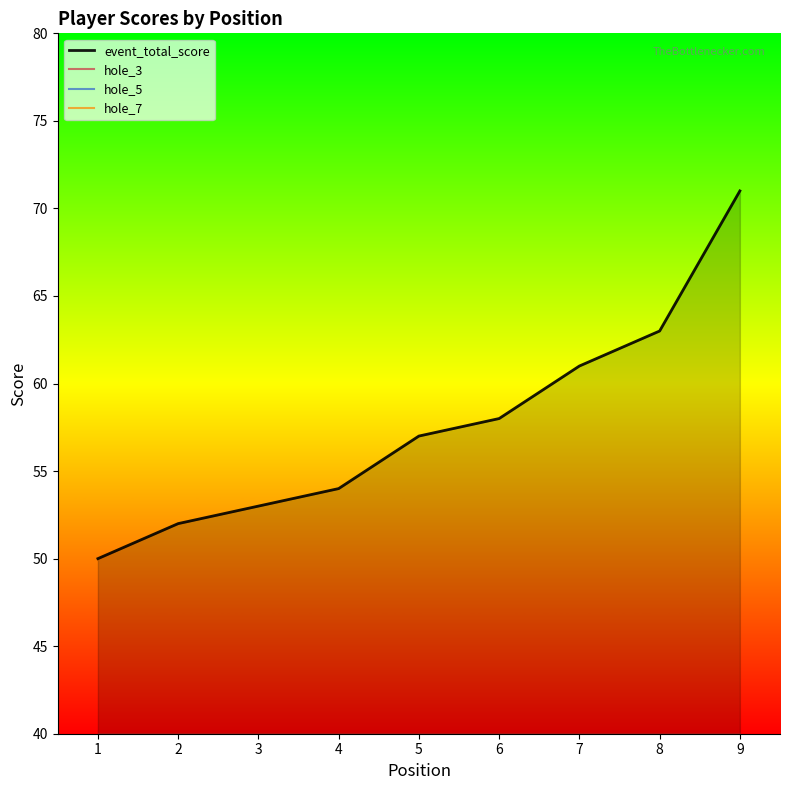

At which category is the sum across all series the highest?

9